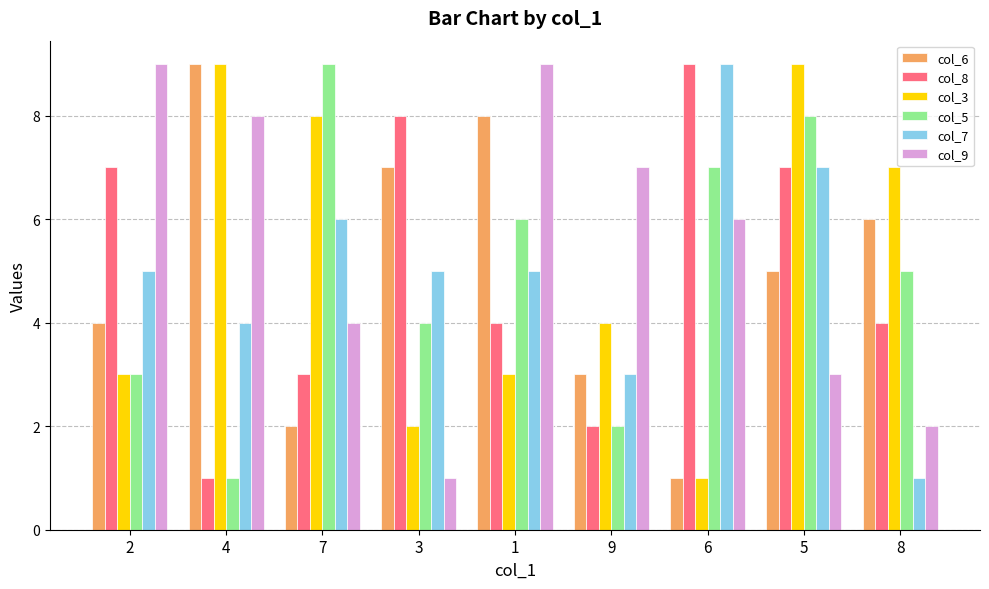

What is the label of the 6th bar from the right?

3